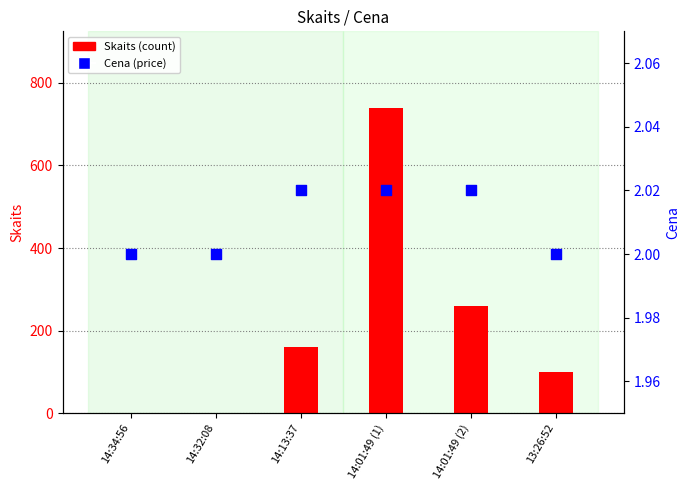

Which series reaches the maximum Y coordinate?

Skaits